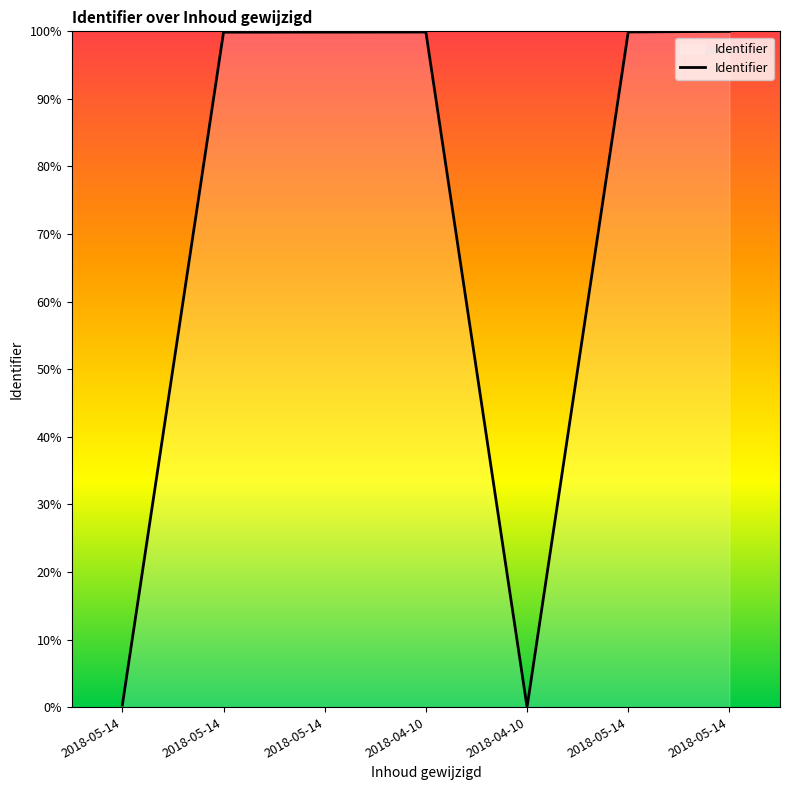

What is the label of the 2nd point from the right?

2018-05-14